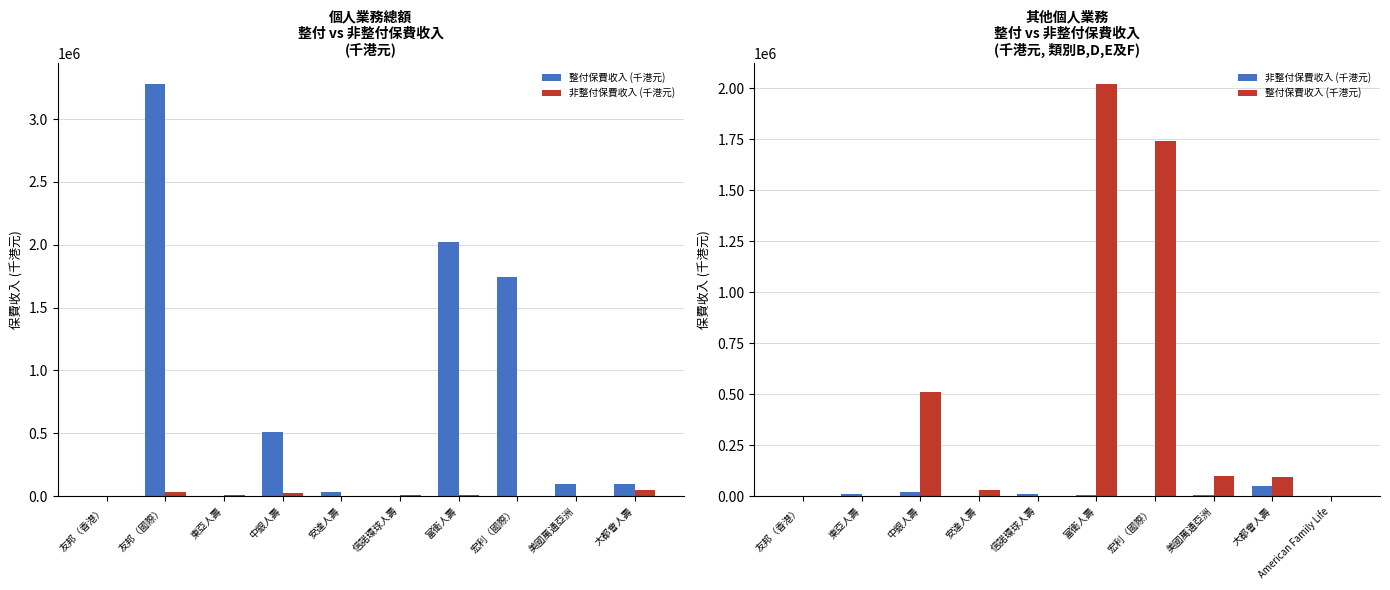

How many groups of bars are there?

10